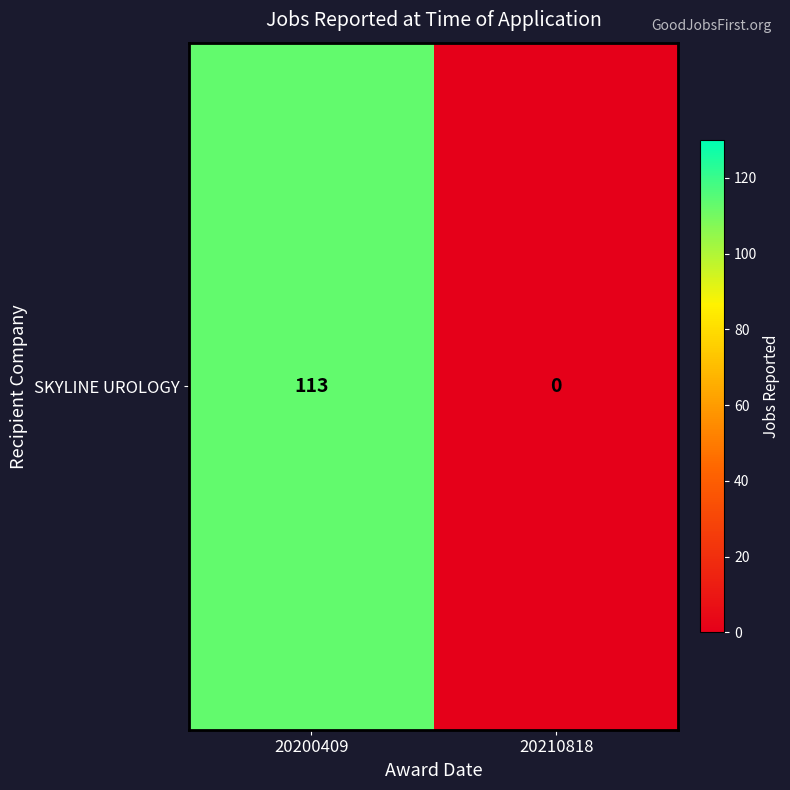

Count the number of categories in the chart.

2